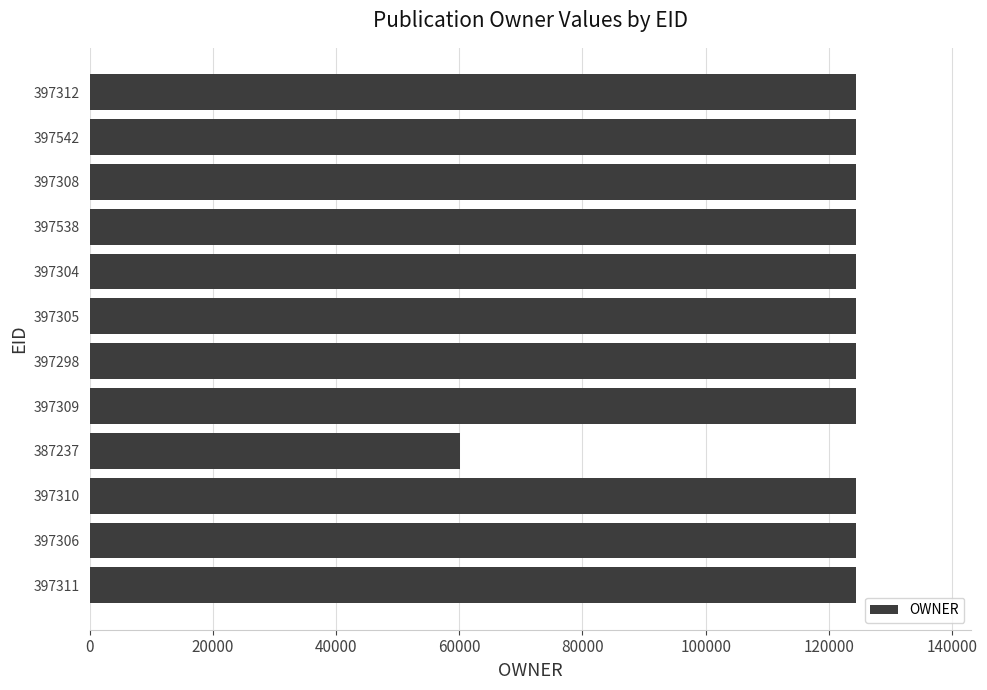

What is the change in value from 387237 to 397312?

+64362